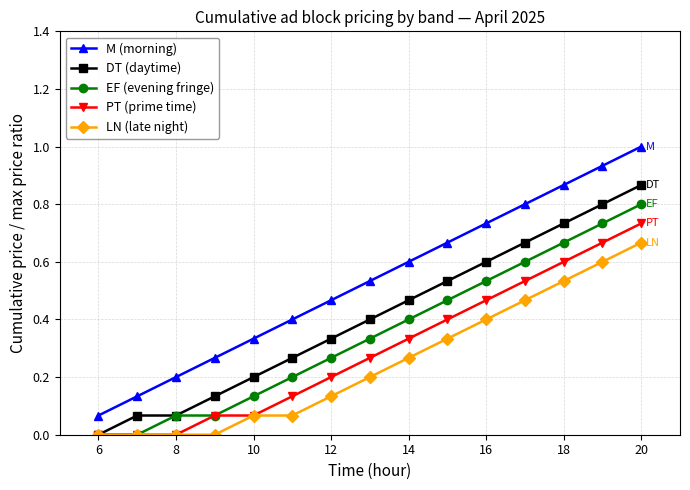

Which series has the largest range (max minus min)?

M (morning)